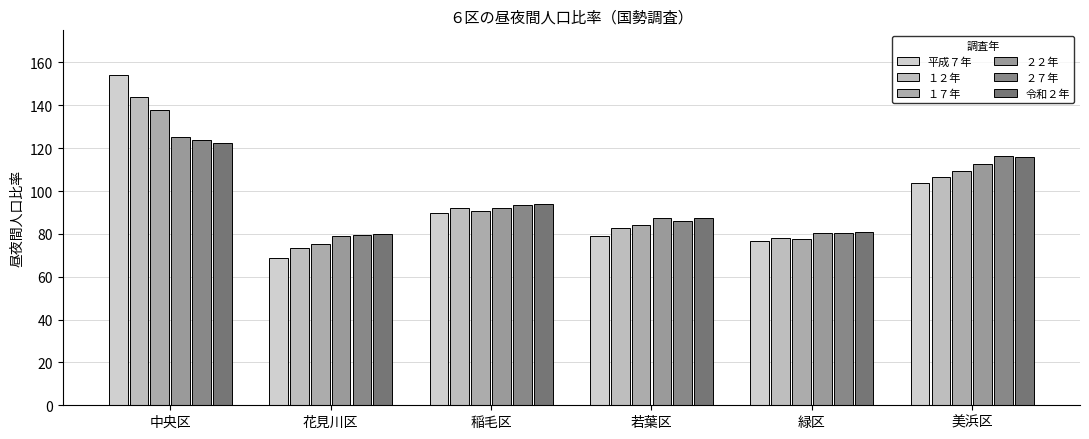

What is the minimum value for ２７年?

79.7